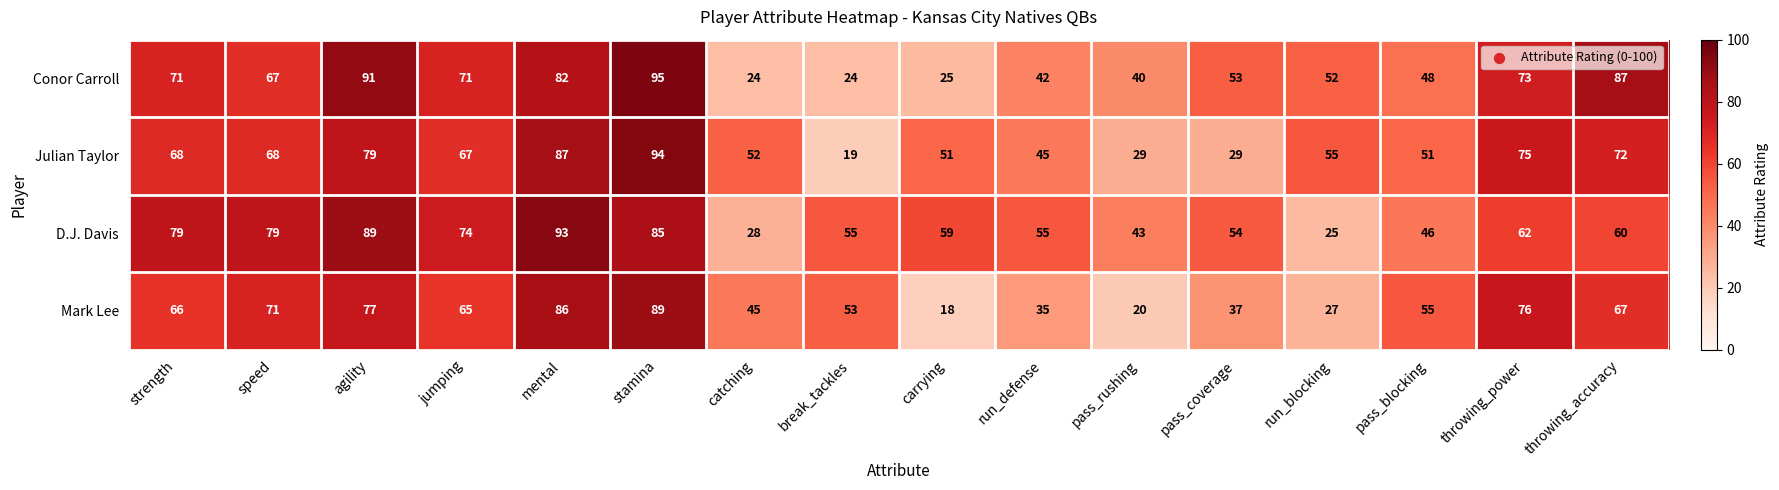

Is it true that D.J. Davis equals 93 at mental?

True